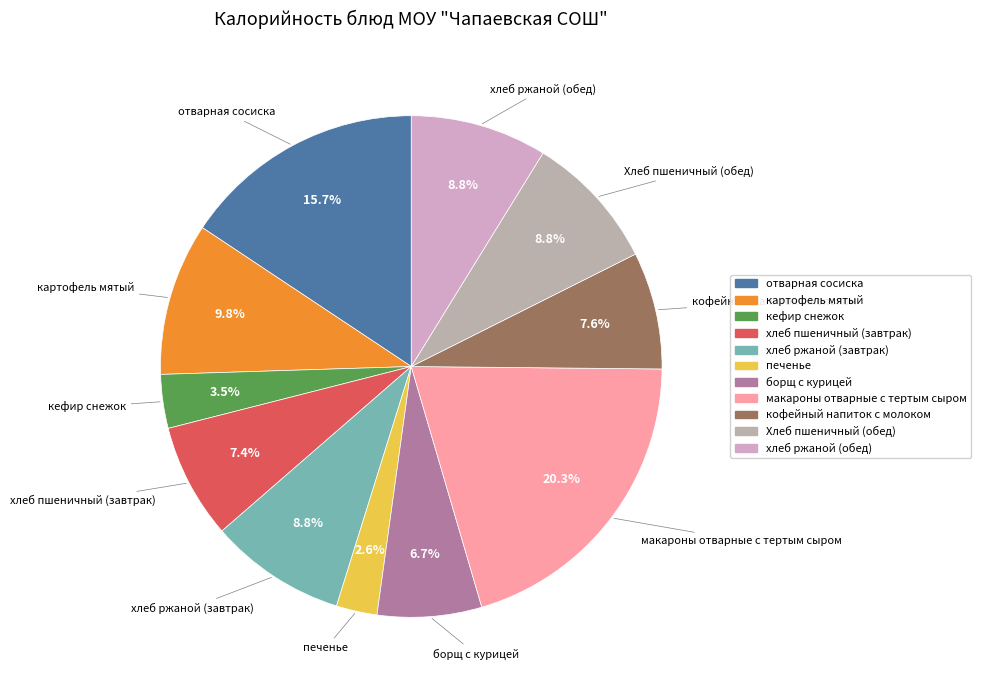

To the nearest percent, what is the difference between the largest and smallest slice percentages?

18%